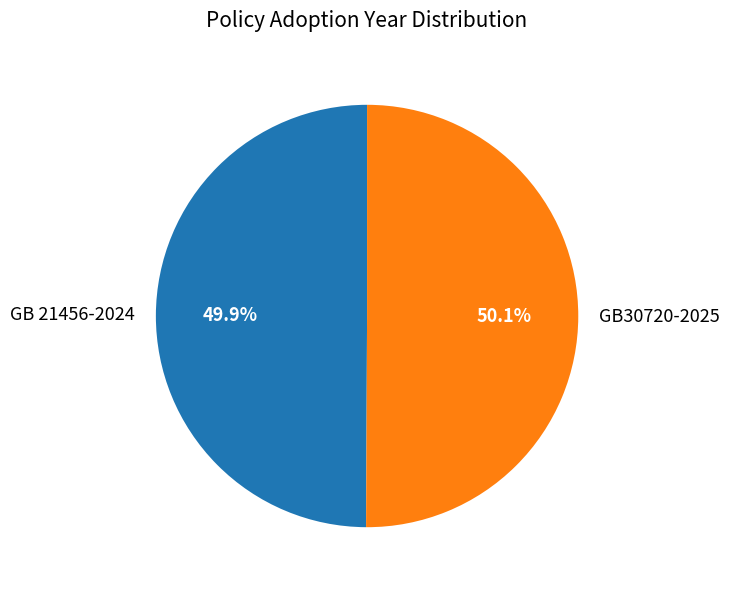

What portion of the pie excludes GB 21456-2024?

50.1%